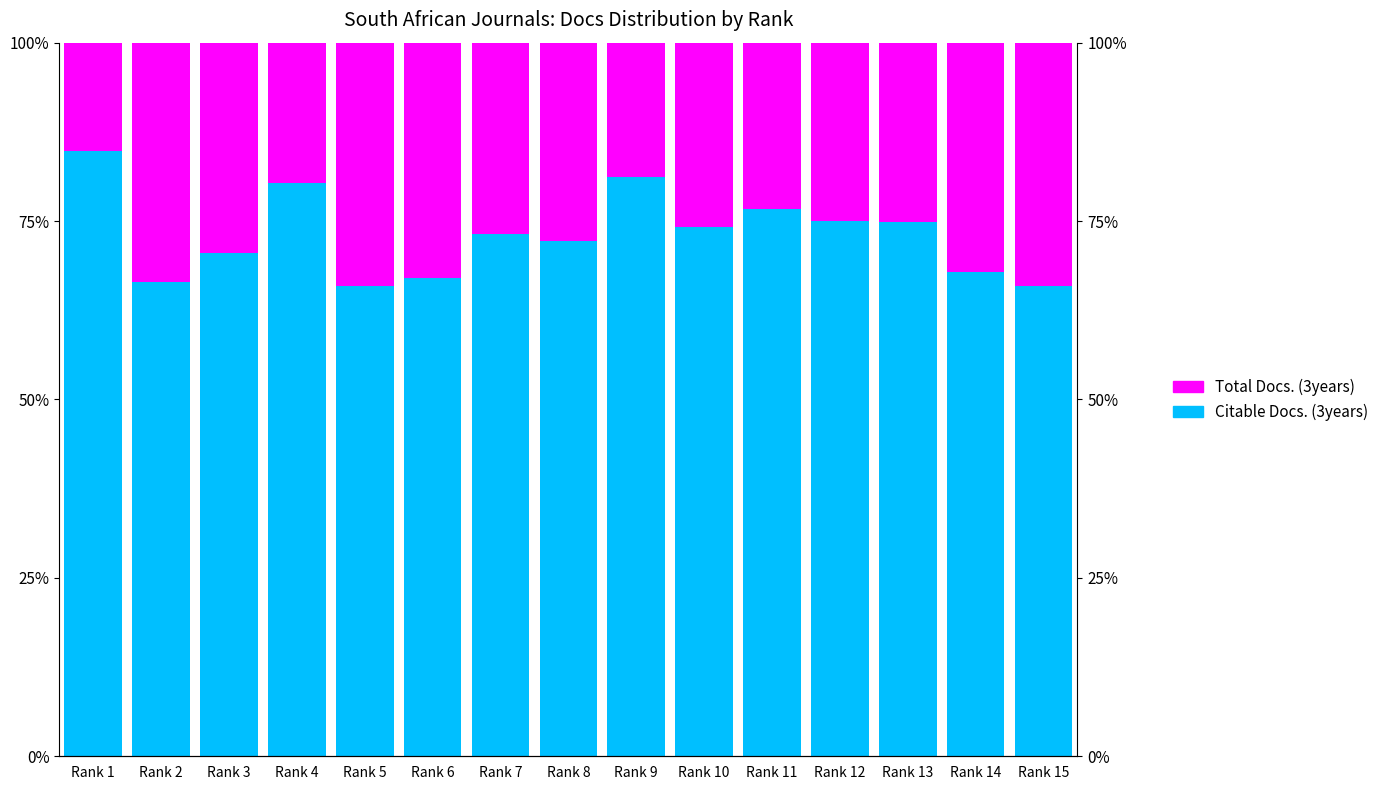

List the series in order of their peak value, highest first.

Citable Docs. (3years), Total Docs. (3years)